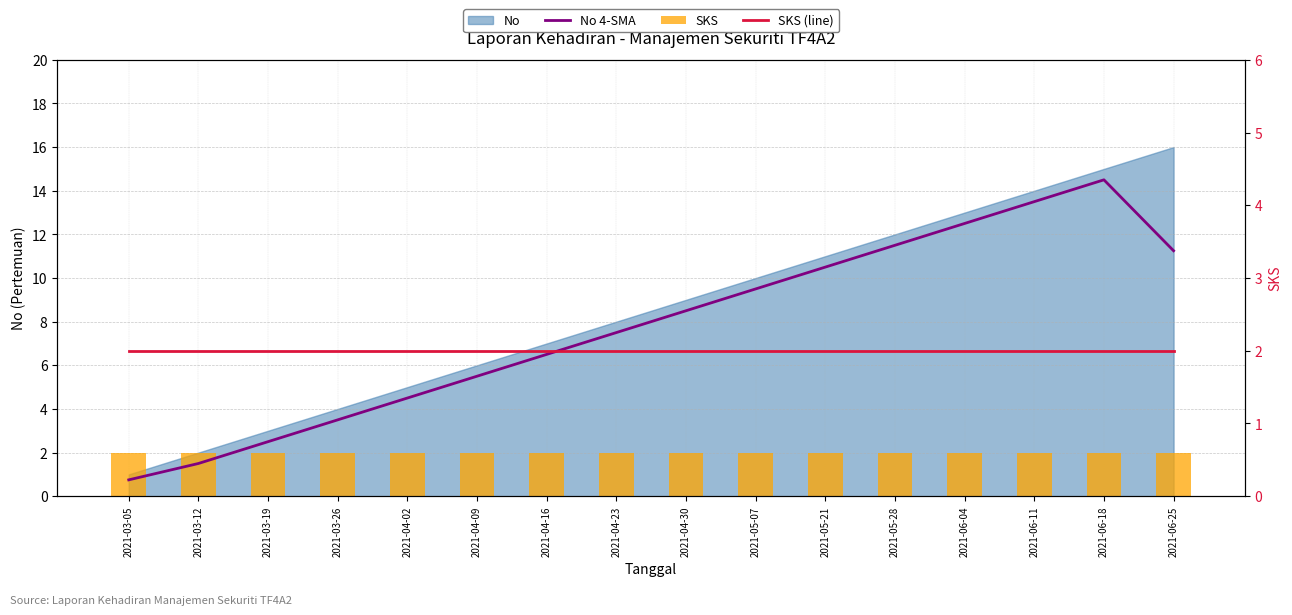

At which category is the sum across all series the highest?

2021-06-18